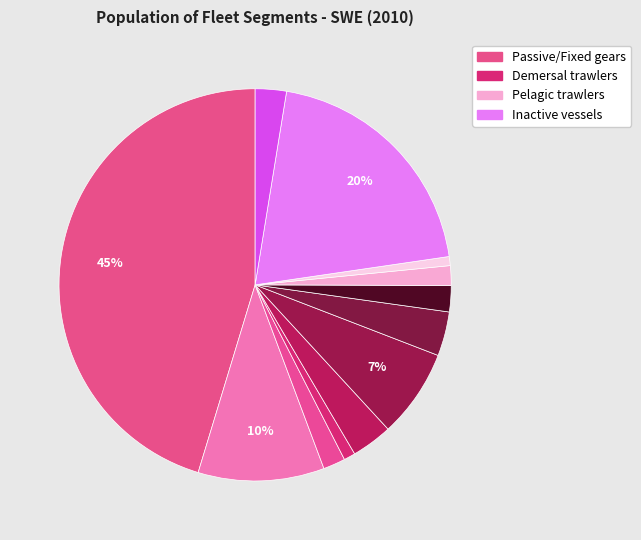

How many segments does this pie chart have?

12